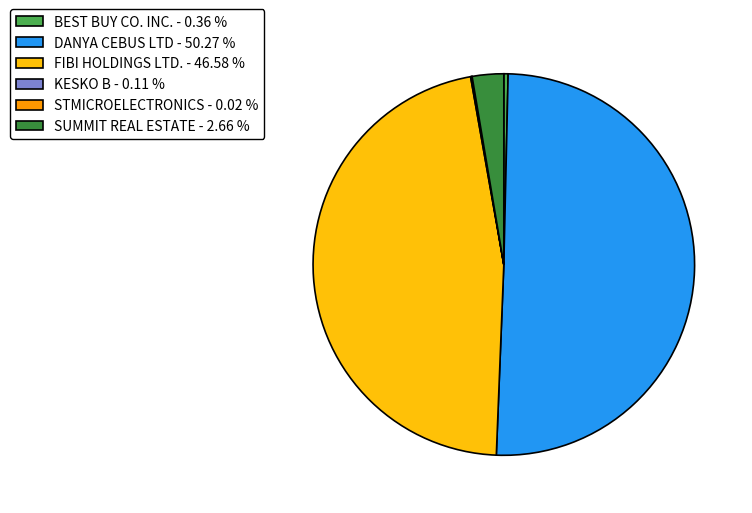

Between DANYA CEBUS LTD - 50.27 % and FIBI HOLDINGS LTD. - 46.58 %, which is larger?

DANYA CEBUS LTD - 50.27 %